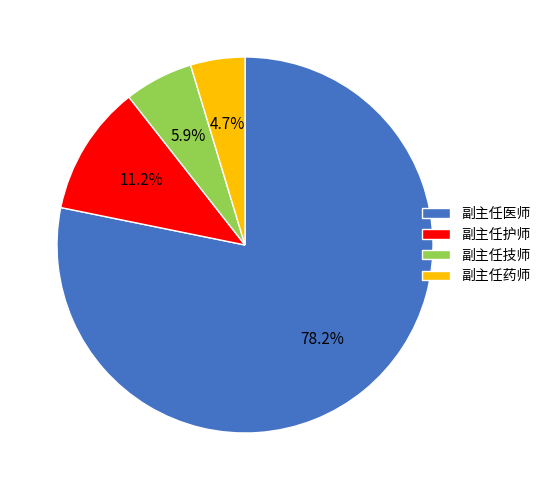

Between 副主任技师 and 副主任护师, which is larger?

副主任护师